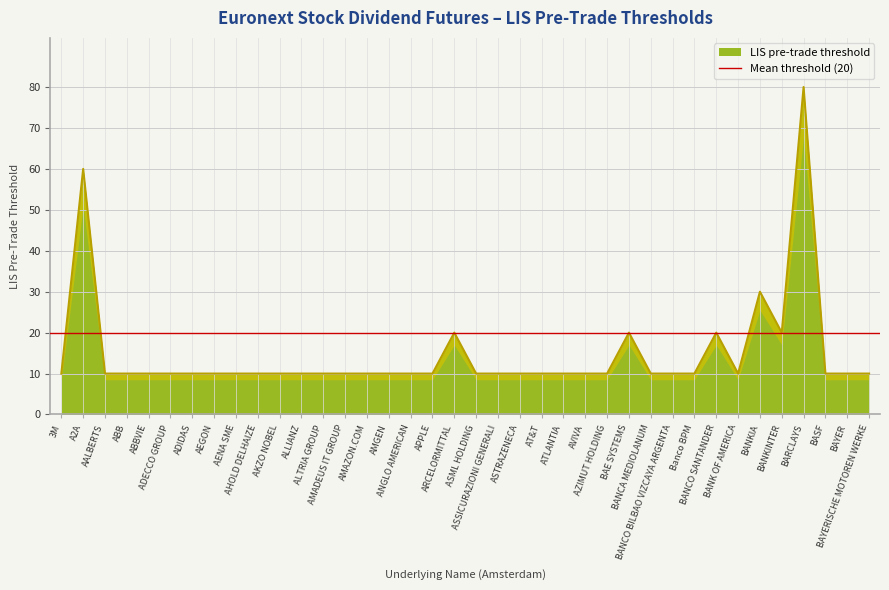

What is the minimum value shown in the chart?

10